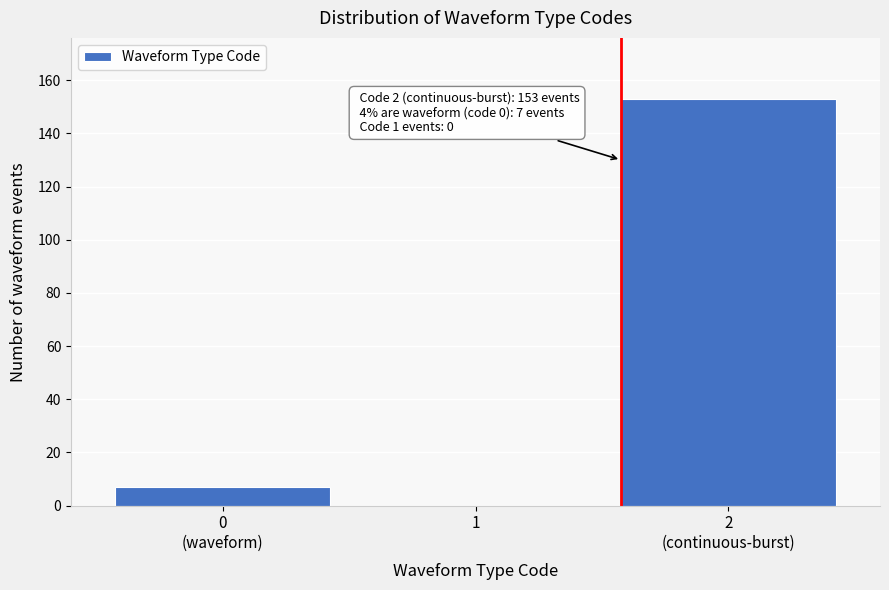

What is the sum of all values?

160